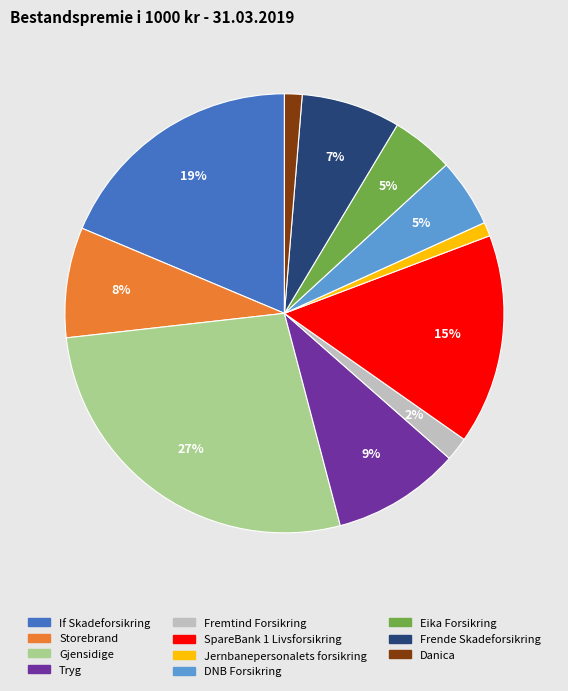

To the nearest percent, what is the average slice percentage?

9%